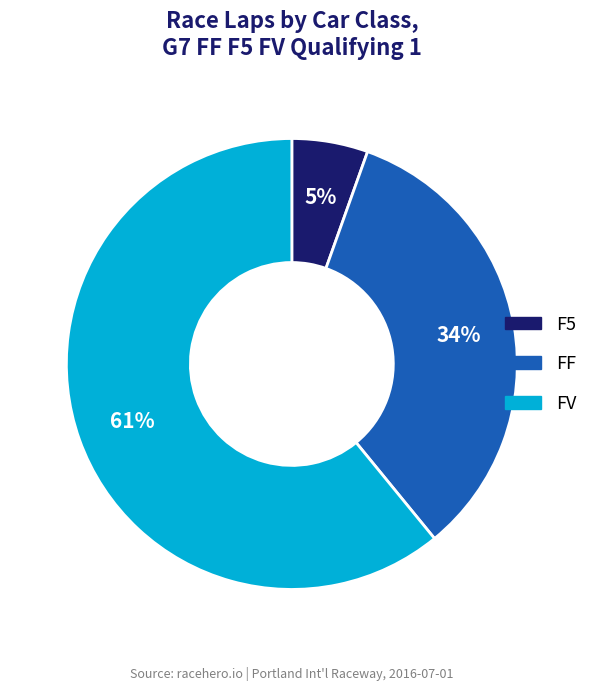

To the nearest percent, what is the average slice percentage?

33%